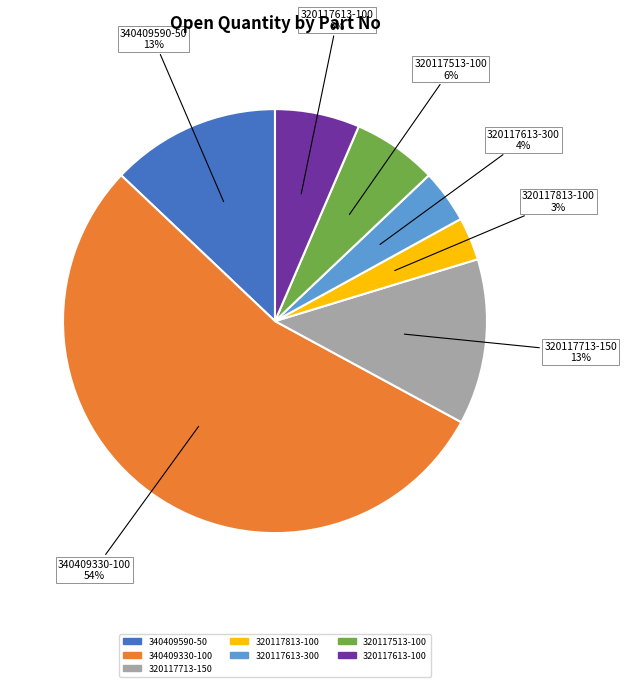

To the nearest percent, what is the average slice percentage?

14%